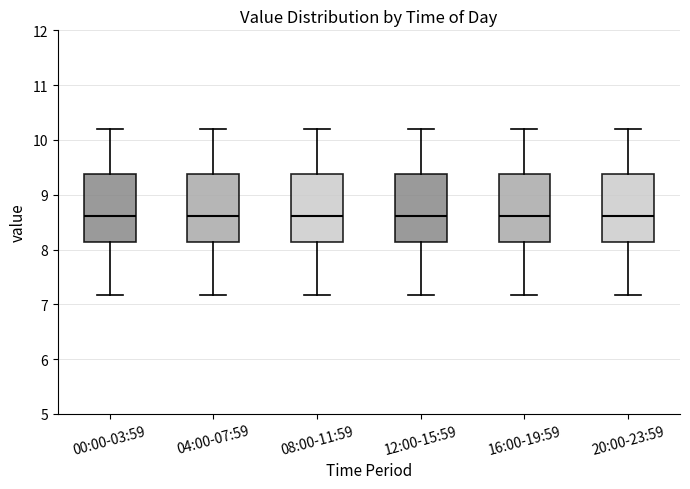

Where does the upper whisker of the box for 16:00-19:59 end on the y-axis? The values are not printed on the chart, so give them approximately, as read against the axis.

10.2